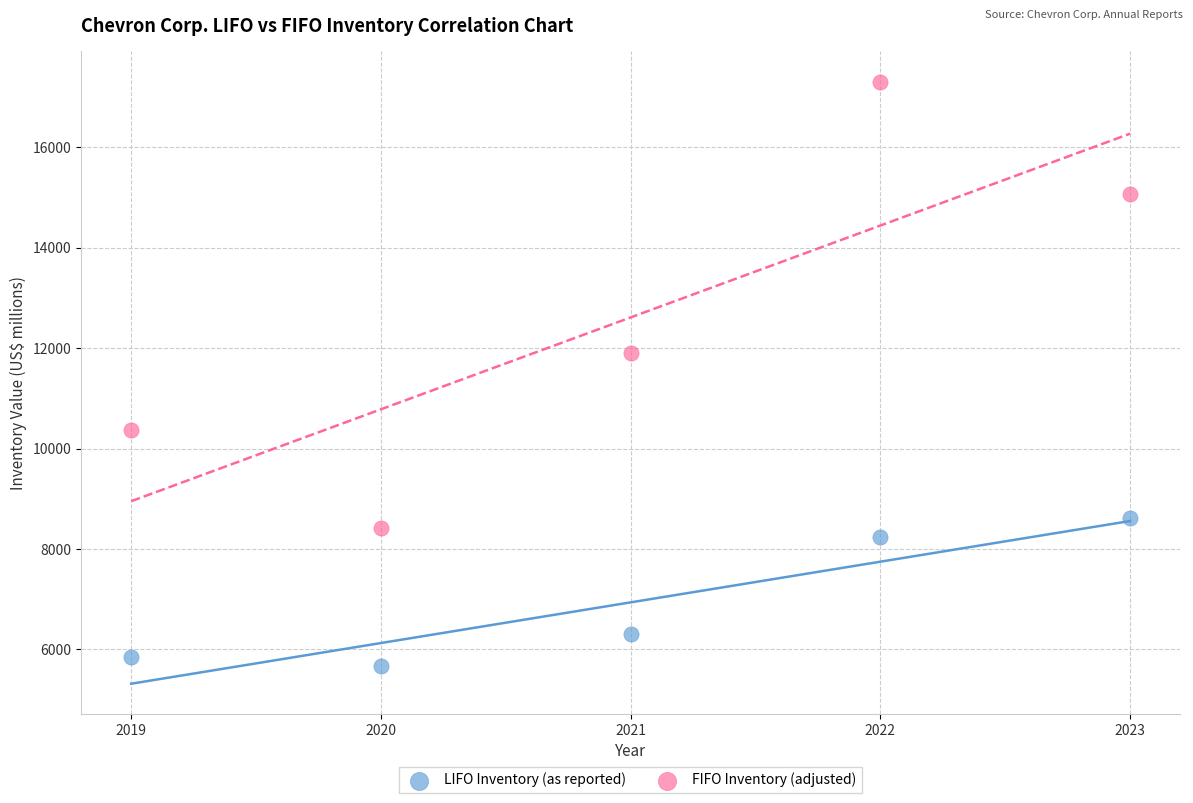

Across all data points, what is the range of Y values (max minus min)?

11632